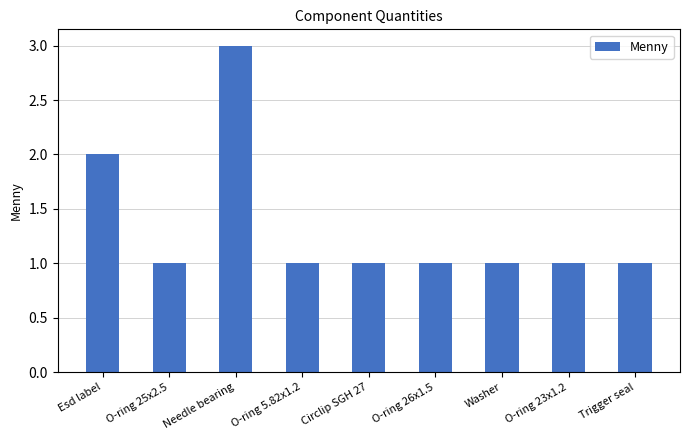

What is the minimum value shown in the chart?

1